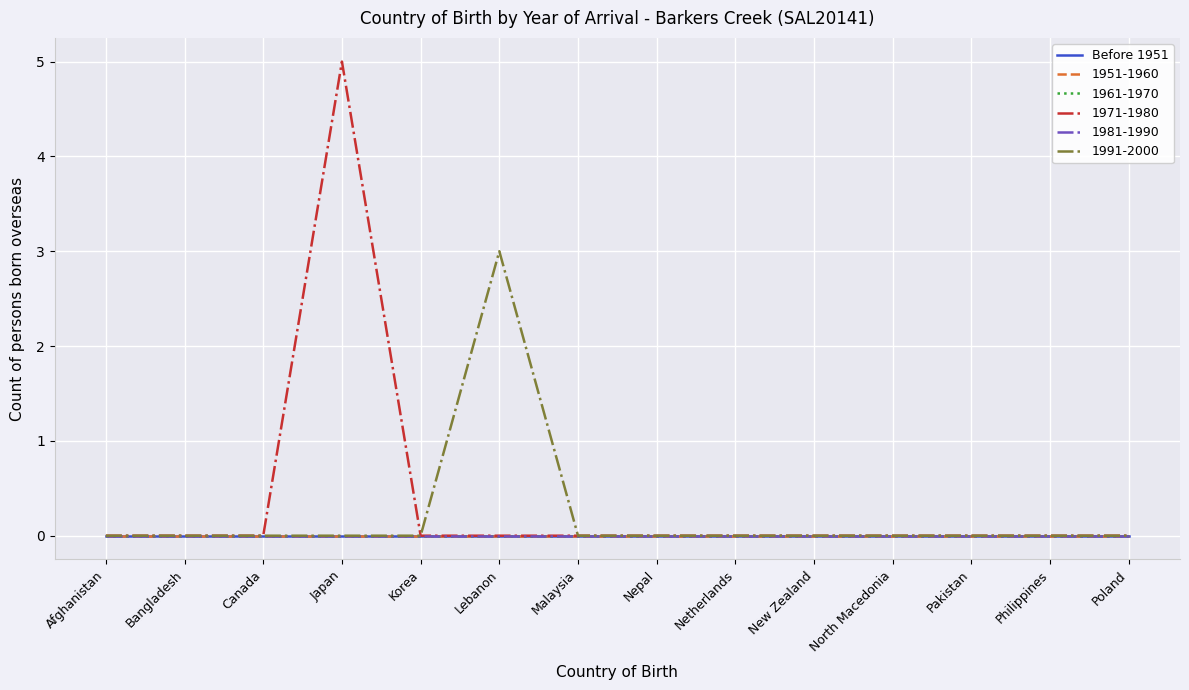

List the labels in order of 1951-1960 value, largest first.

Afghanistan, Bangladesh, Canada, Japan, Korea, Lebanon, Malaysia, Nepal, Netherlands, New Zealand, North Macedonia, Pakistan, Philippines, Poland